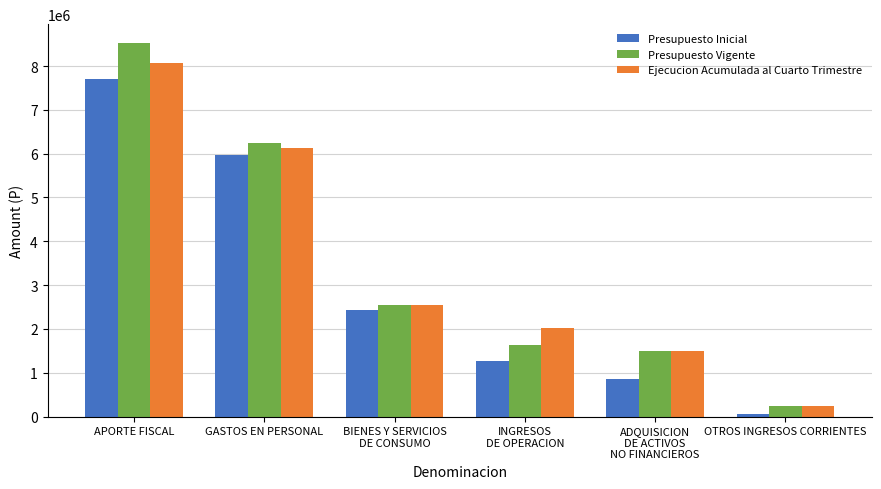

Is it true that Ejecucion Acumulada al Cuarto Trimestre equals 2027548 at INGRESOS
DE OPERACION?

True